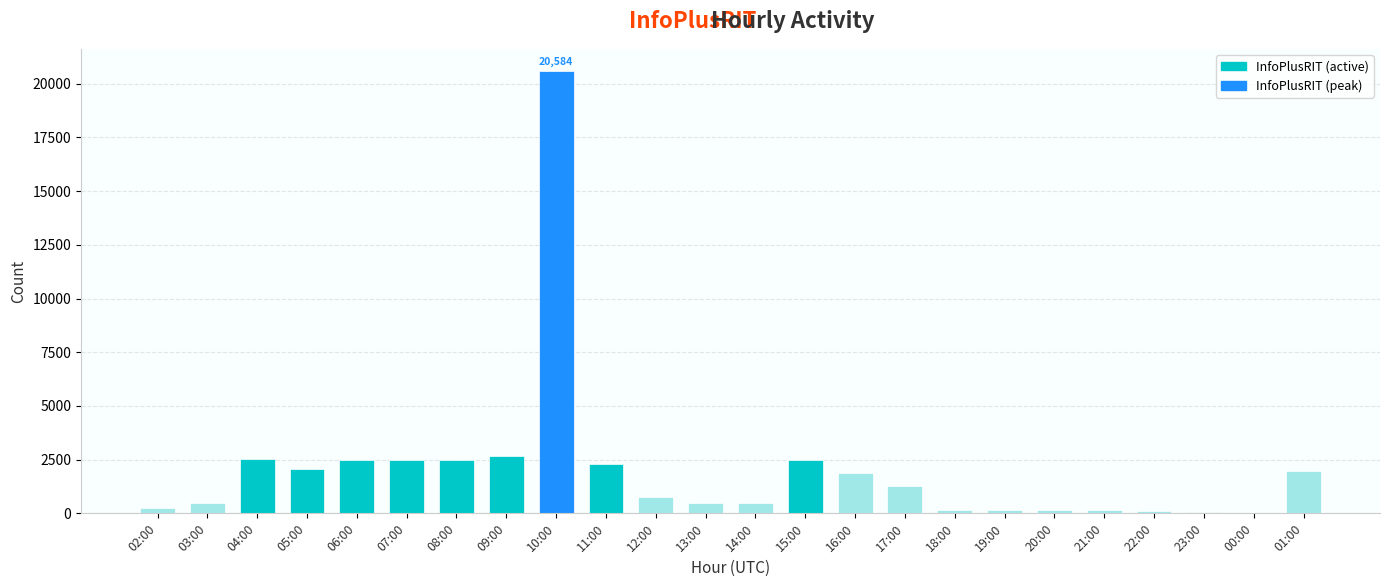

Between 15:00 and 13:00, which is larger?

15:00